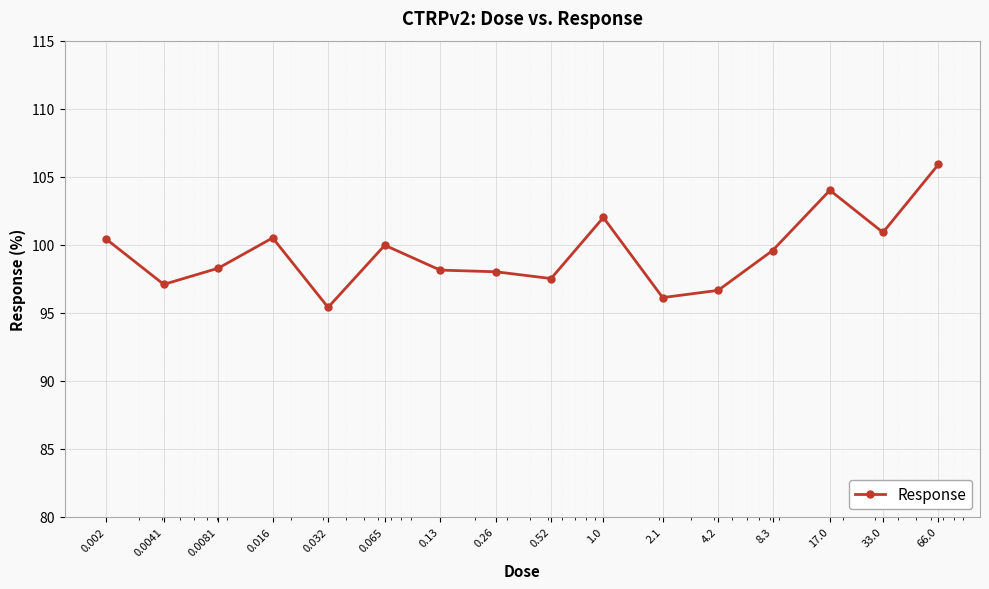

True or false: there are more than 2 points higher than both neighbors.

True